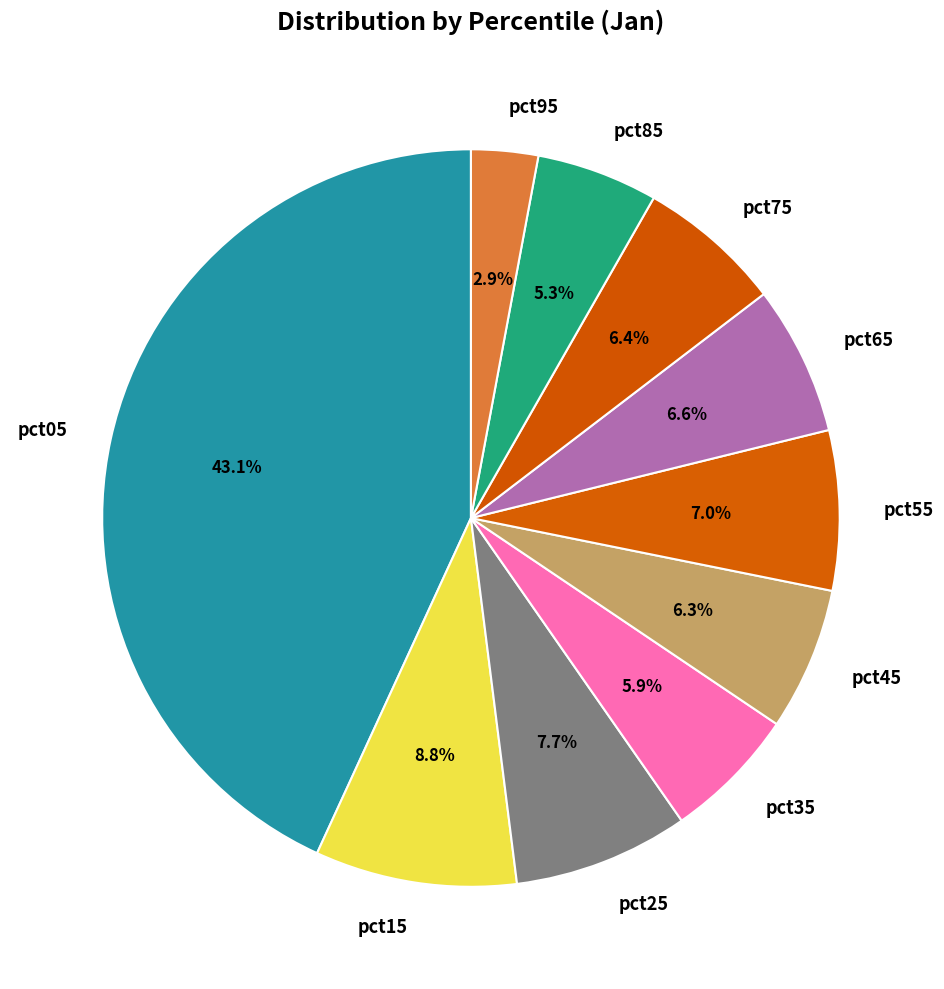

Which slice is the smallest?

pct95